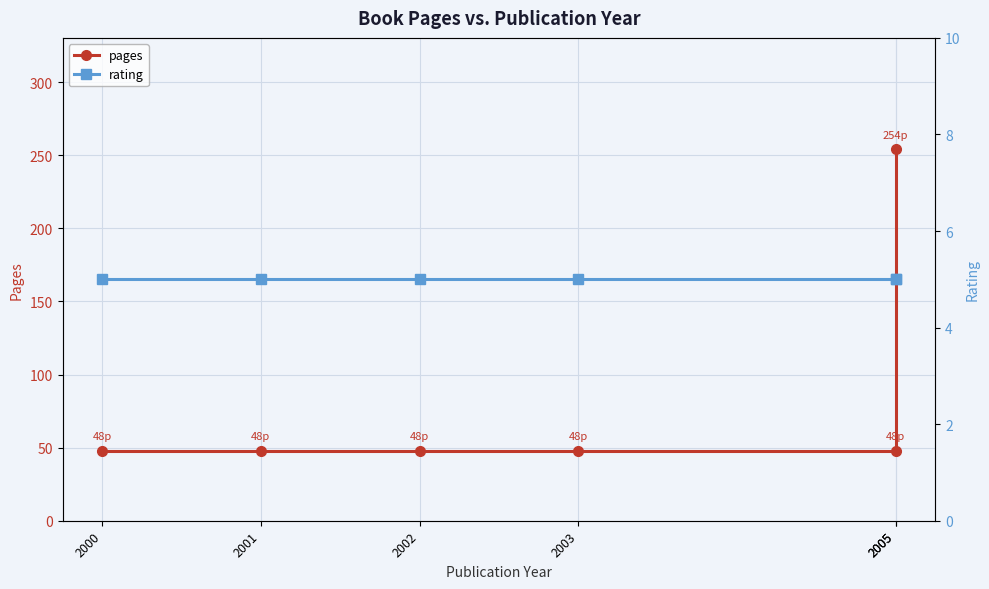

Is the value of rating at 2005 greater than the value of pages at 2002?

No